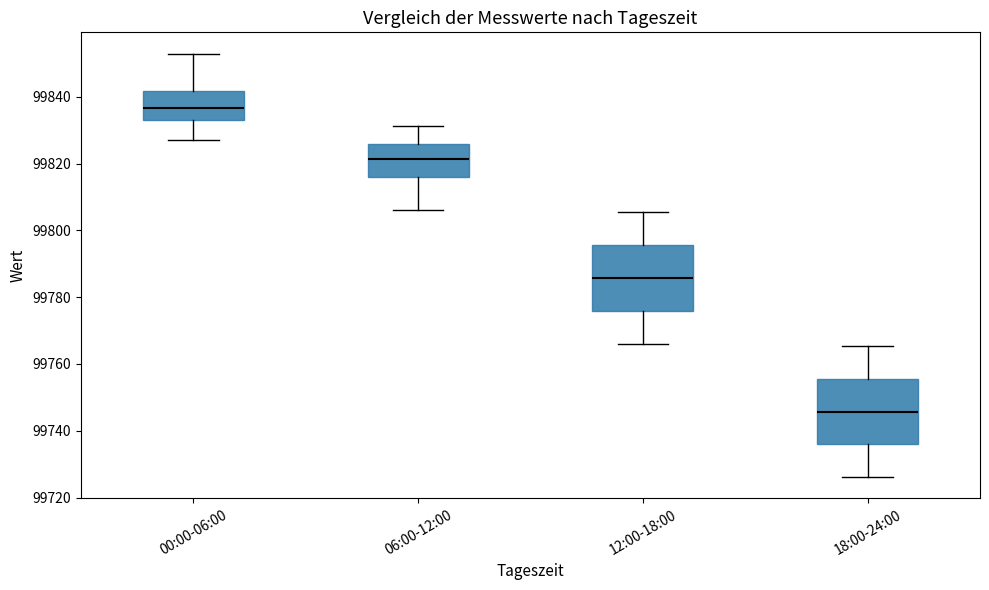

Reading left to right, read every box against the y-axis: the position of its median line, the range the box covers, and the ends of its whiskers. The values are not printed on the chart, so give them approximately, as read against the axis.

00:00-06:00: median 99836, box 99834 to 99842, whiskers 99828 to 99852
06:00-12:00: median 99822, box 99816 to 99826, whiskers 99806 to 99832
12:00-18:00: median 99786, box 99776 to 99796, whiskers 99766 to 99806
18:00-24:00: median 99746, box 99736 to 99756, whiskers 99726 to 99766